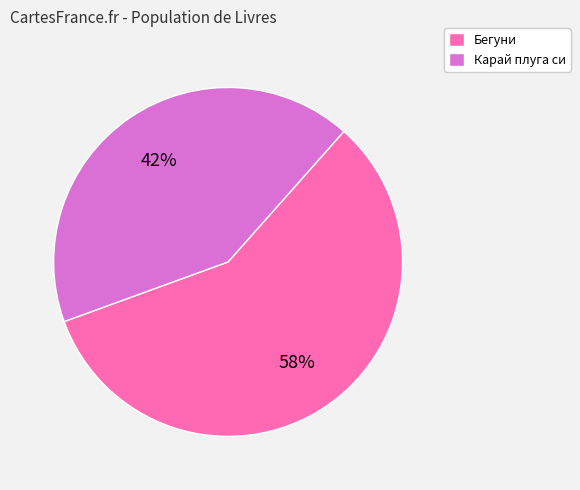

What is the majority slice?

Бегуни